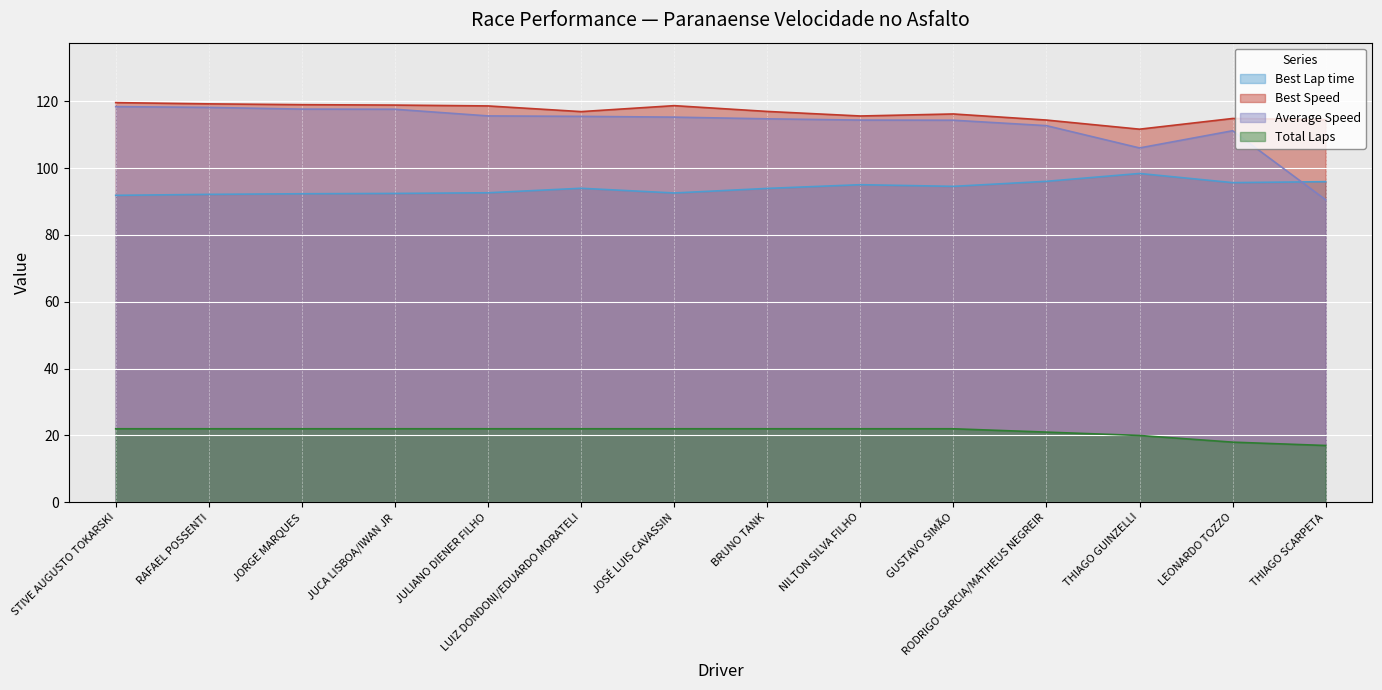

Rank the series by their maximum value, from lowest to highest.

Total Laps, Best Lap time, Average Speed, Best Speed